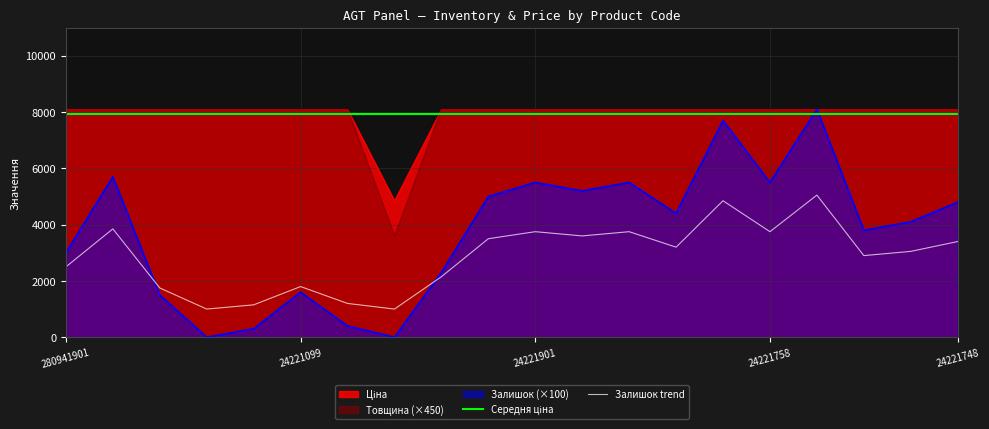

Reading right to left, list all the values displayed in this chart.

Залишок: 4800.0	4100.0	3800.0	8100.0	5500.0	7700.0	4400.0	5500.0	5200.0	5500.0	5000.0	2300.0	0.0	400.0	1600.0	300.0	0.0	1500.0	5700.0	3000.0
Ціна: 8089.0	8089.0	8089.0	8089.0	8089.0	8089.0	8089.0	8089.0	8089.0	8089.0	8089.0	8089.0	4849.2	8089.0	8089.0	8089.0	8089.0	8089.0	8089.0	8089.0
Товщина: 8100.0	8100.0	8100.0	8100.0	8100.0	8100.0	8100.0	8100.0	8100.0	8100.0	8100.0	8100.0	3600.0	8100.0	8100.0	8100.0	8100.0	8100.0	8100.0	8100.0